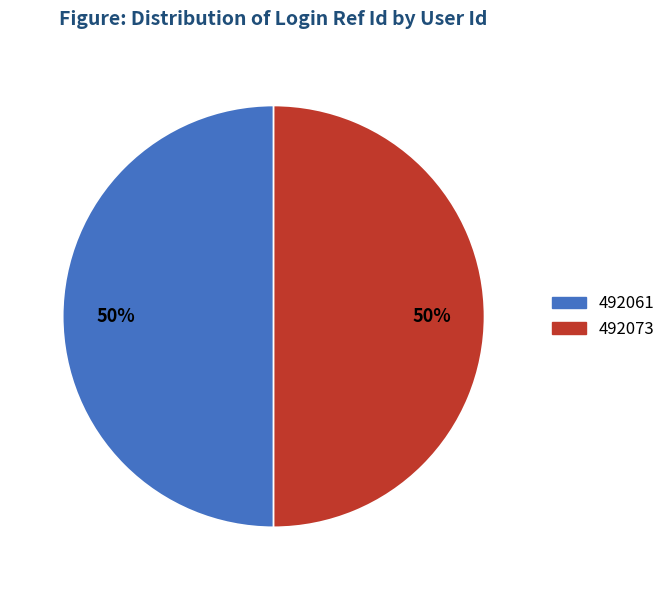

To the nearest percent, what portion does 492073 represent?

50%